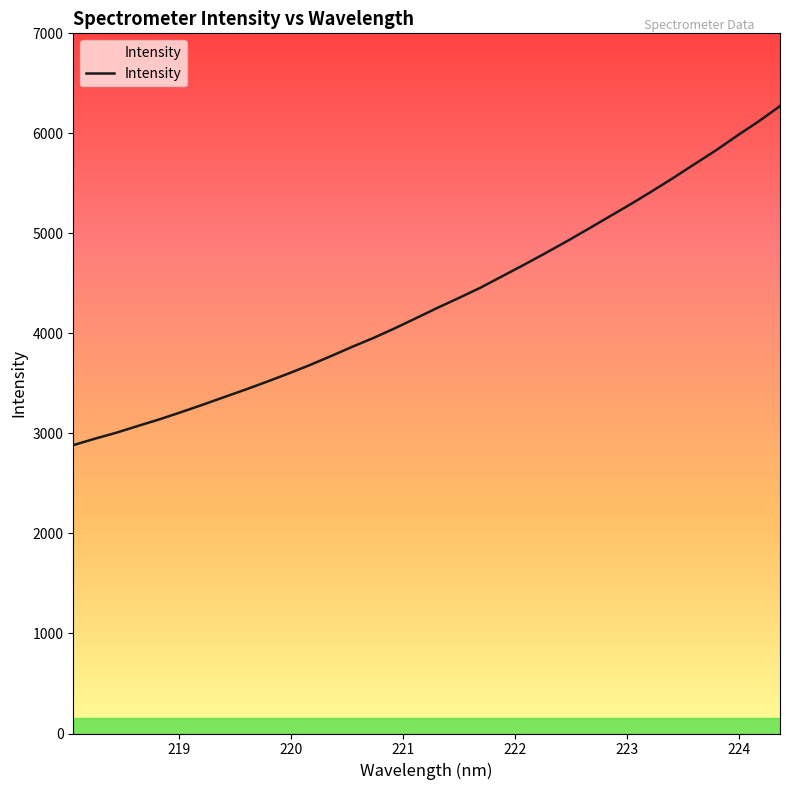

What is the greatest value displayed?

6272.4